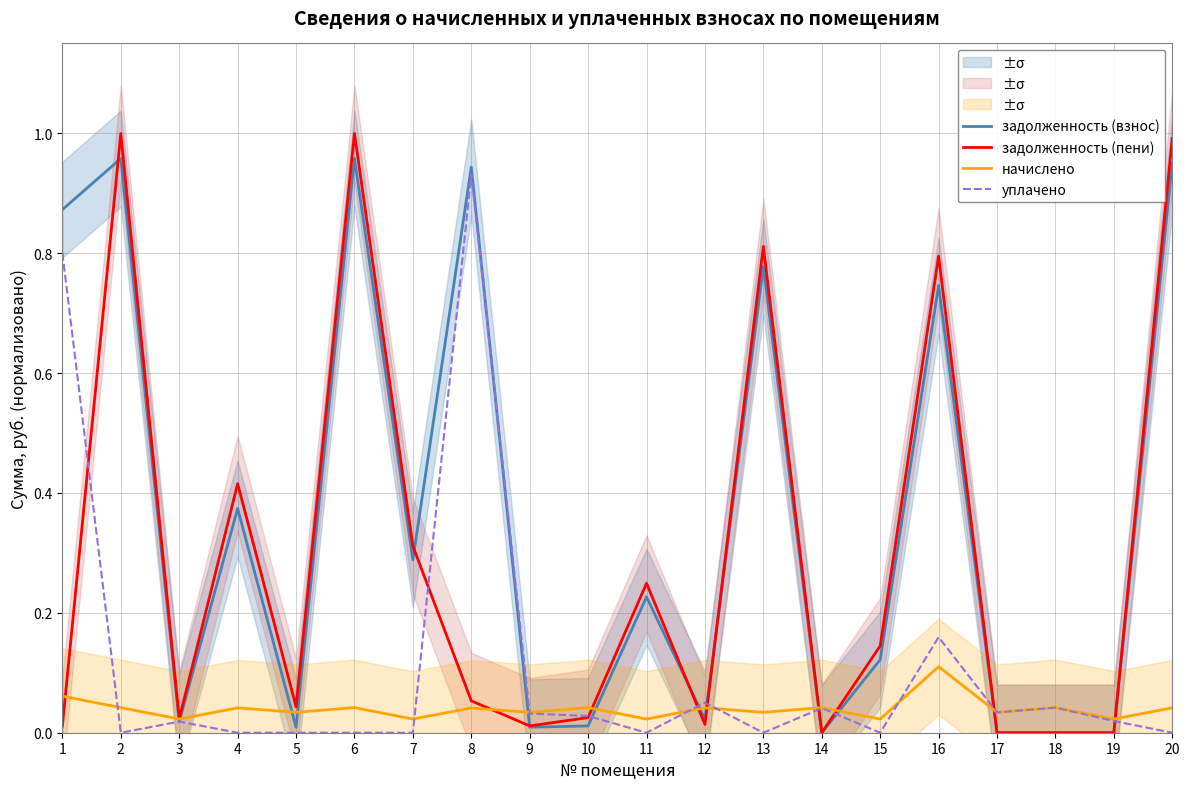

Reading left to right, what are all the values shown in this chart?

задолженность (взнос): 0.9	1.0	0.0	0.4	0.0	1.0	0.3	0.9	0.0	0.0	0.2	0.0	0.8	0.0	0.1	0.7	0.0	0.0	0.0	1.0
задолженность (пени): 0.0	1.0	0.0	0.4	0.0	1.0	0.3	0.1	0.0	0.0	0.2	0.0	0.8	0.0	0.1	0.8	0.0	0.0	0.0	1.0
начислено: 0.1	0.0	0.0	0.0	0.0	0.0	0.0	0.0	0.0	0.0	0.0	0.0	0.0	0.0	0.0	0.1	0.0	0.0	0.0	0.0
уплачено: 0.8	0.0	0.0	0.0	0.0	0.0	0.0	0.9	0.0	0.0	0.0	0.1	0.0	0.0	0.0	0.2	0.0	0.0	0.0	0.0